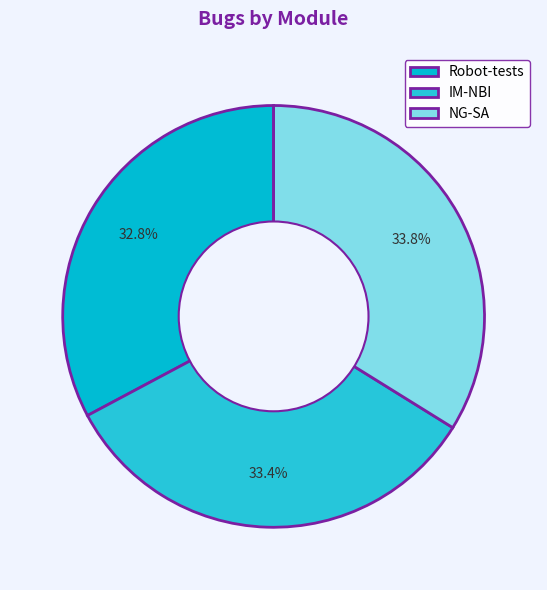

Does any single category account for the majority?

No